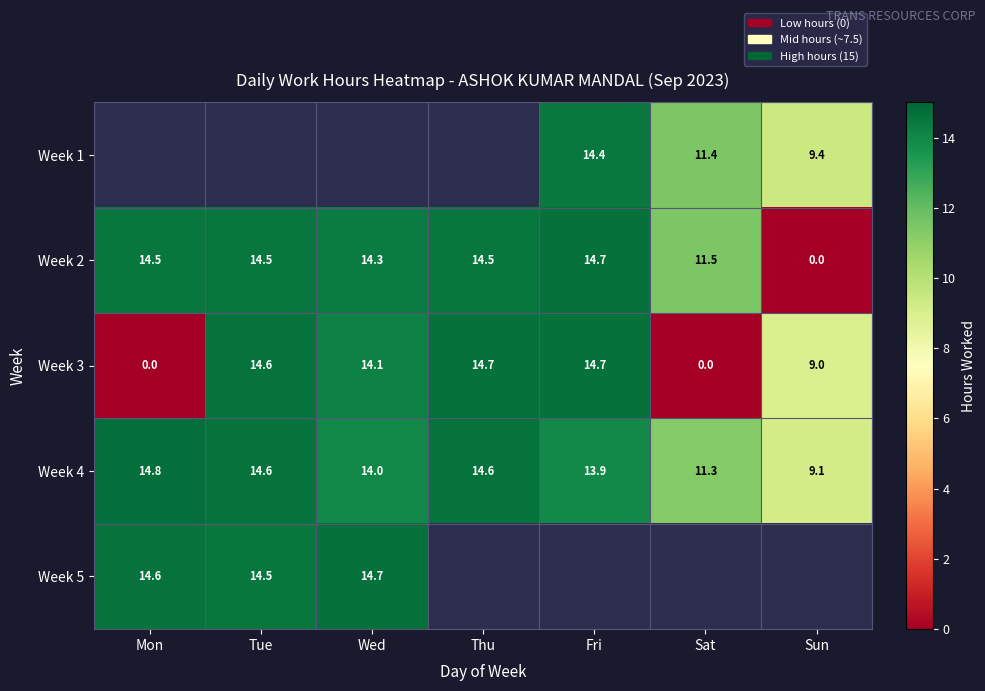

What is the average value of the Week 2 series?

12.0